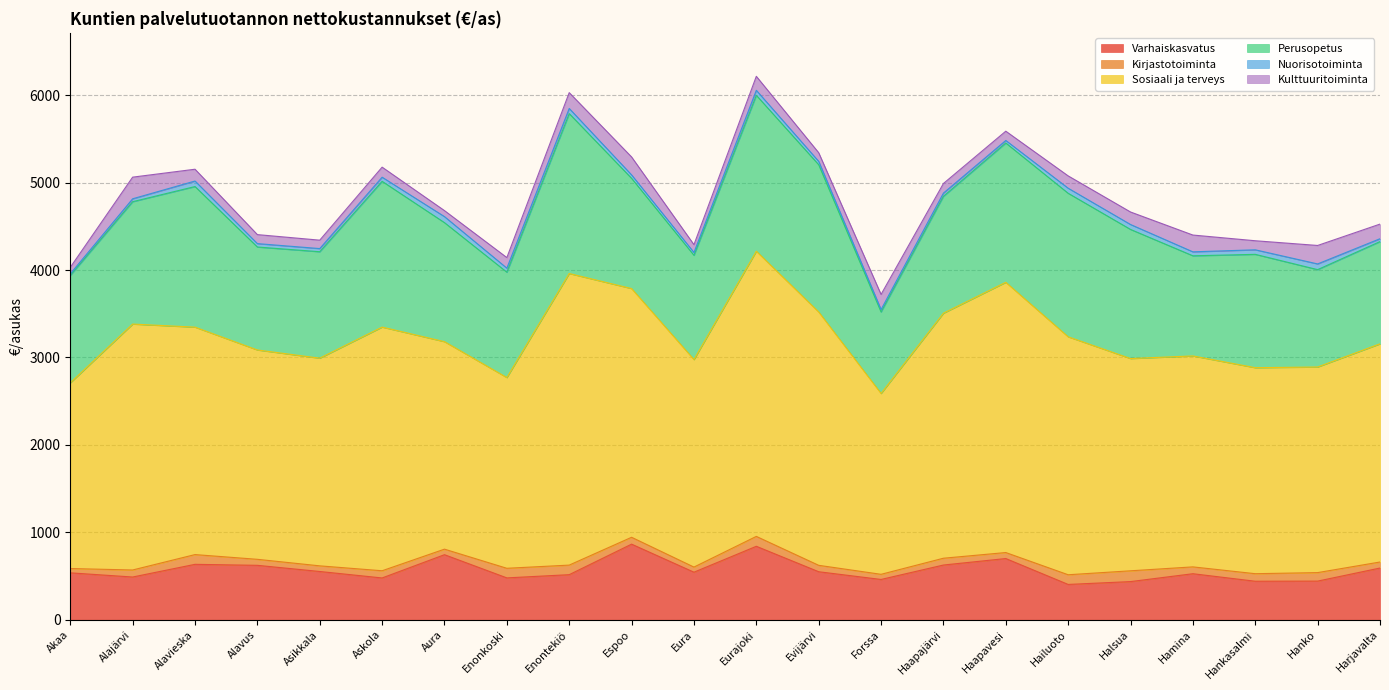

True or false: Perusopetus and Sosiaali ja terveys cross at least once.

False